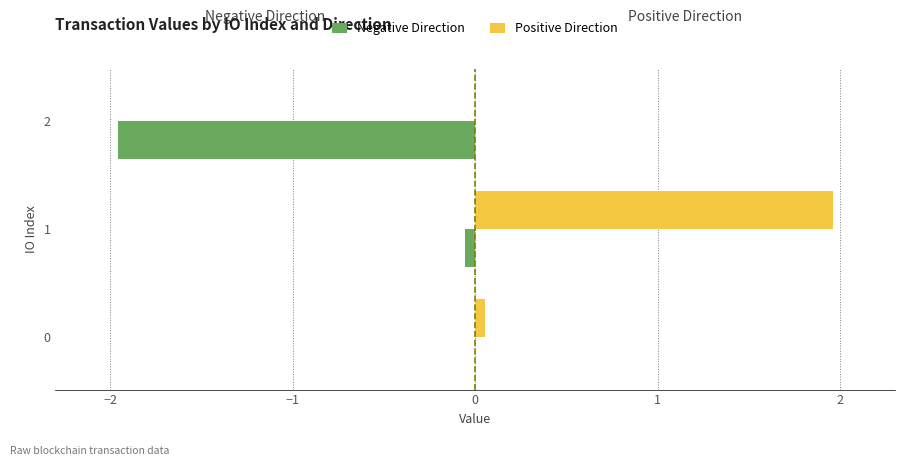

Which series changed the most between 0 and 1?

Positive Direction